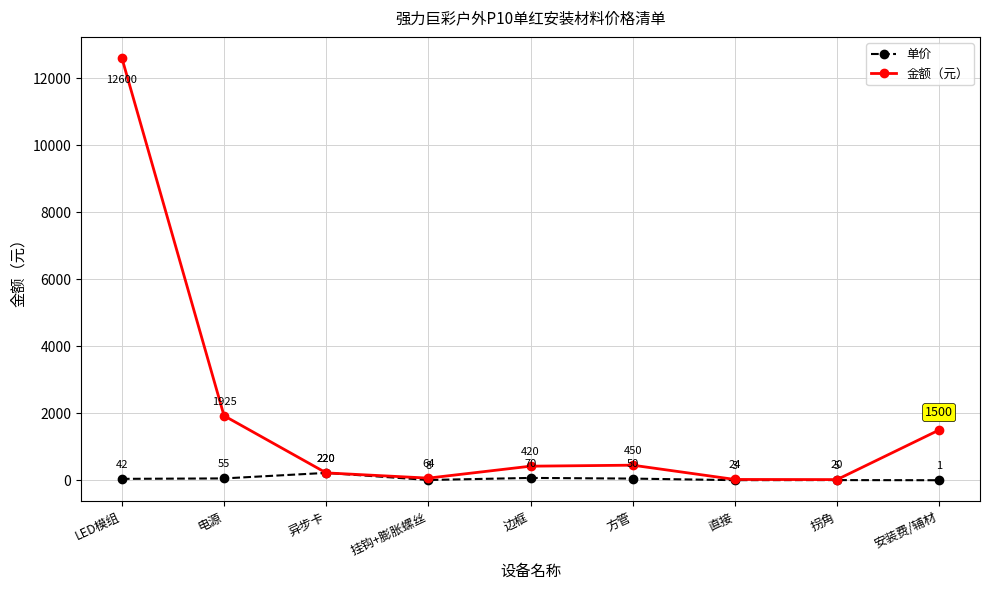

Reading right to left, transcribe all the data shown in this chart.

单价: 1	5	3	50	70	8	220	55	42
金额（元）: 1500	20	24	450	420	64	220	1925	12600